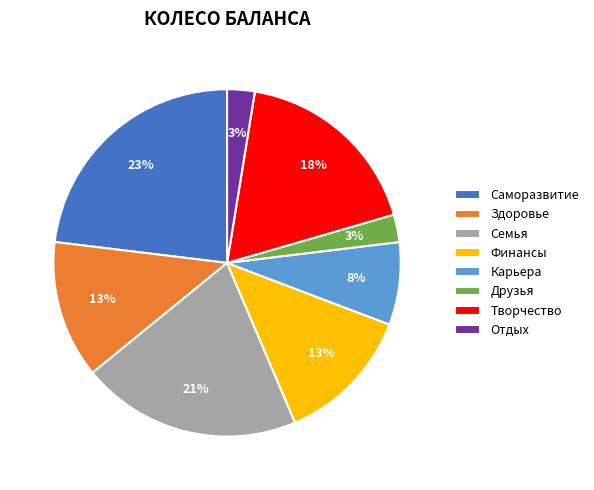

Which has a higher value, Здоровье or Друзья?

Здоровье